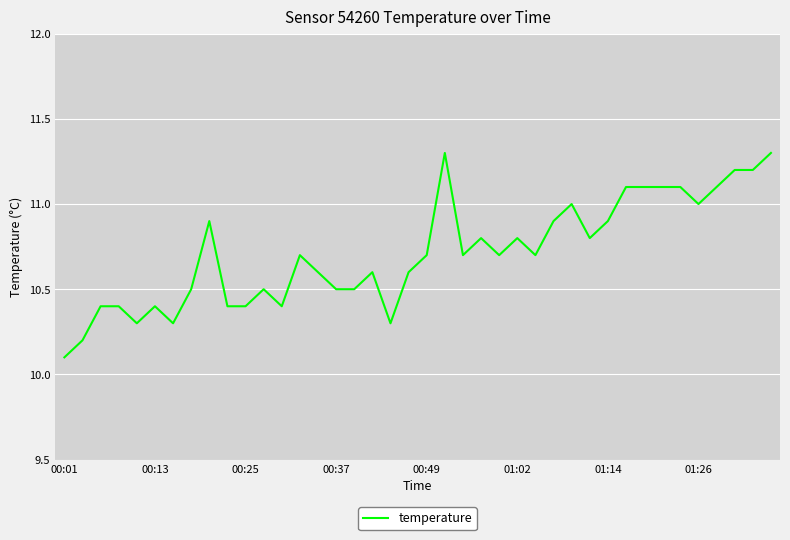

What is the smallest value displayed?

10.1